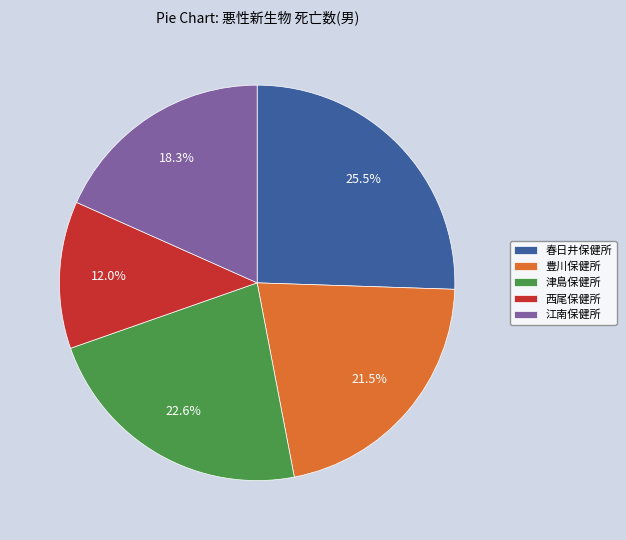

True or false: 江南保健所 accounts for 8% of the total.

False